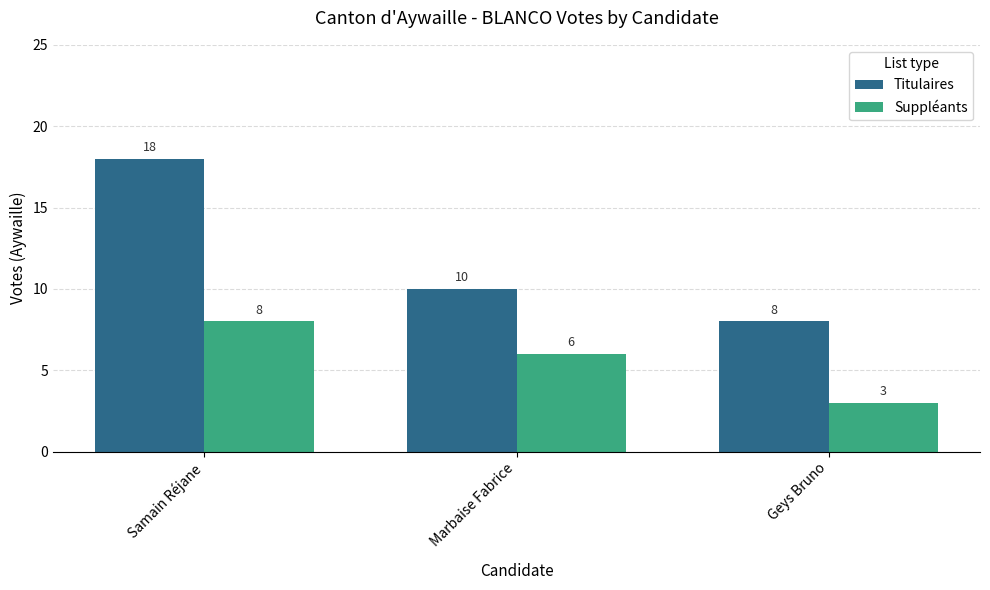

Which series has the largest range (max minus min)?

Titulaires